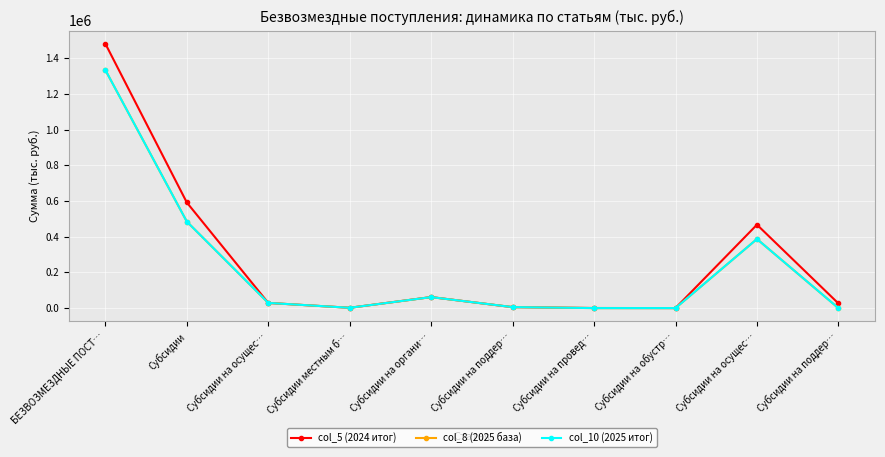

At how many categories does at least one series exceed 1411387?

1